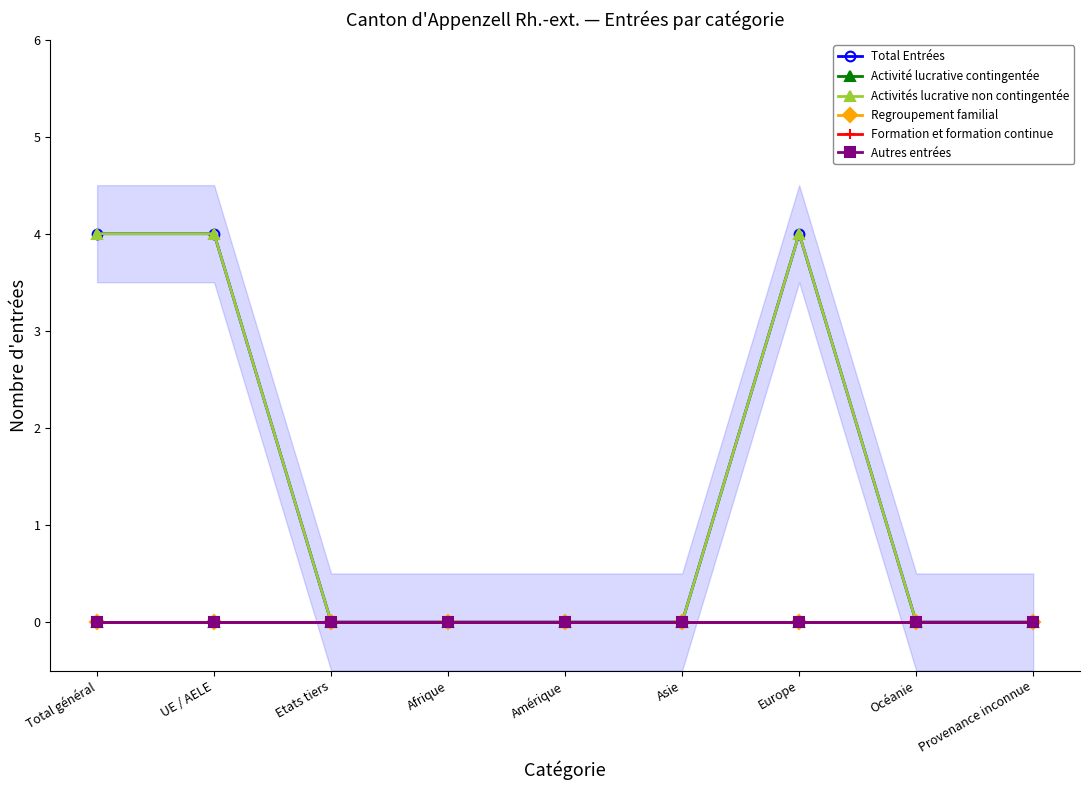

At which label is Activités lucrative non contingentée closest to 2?

Total général